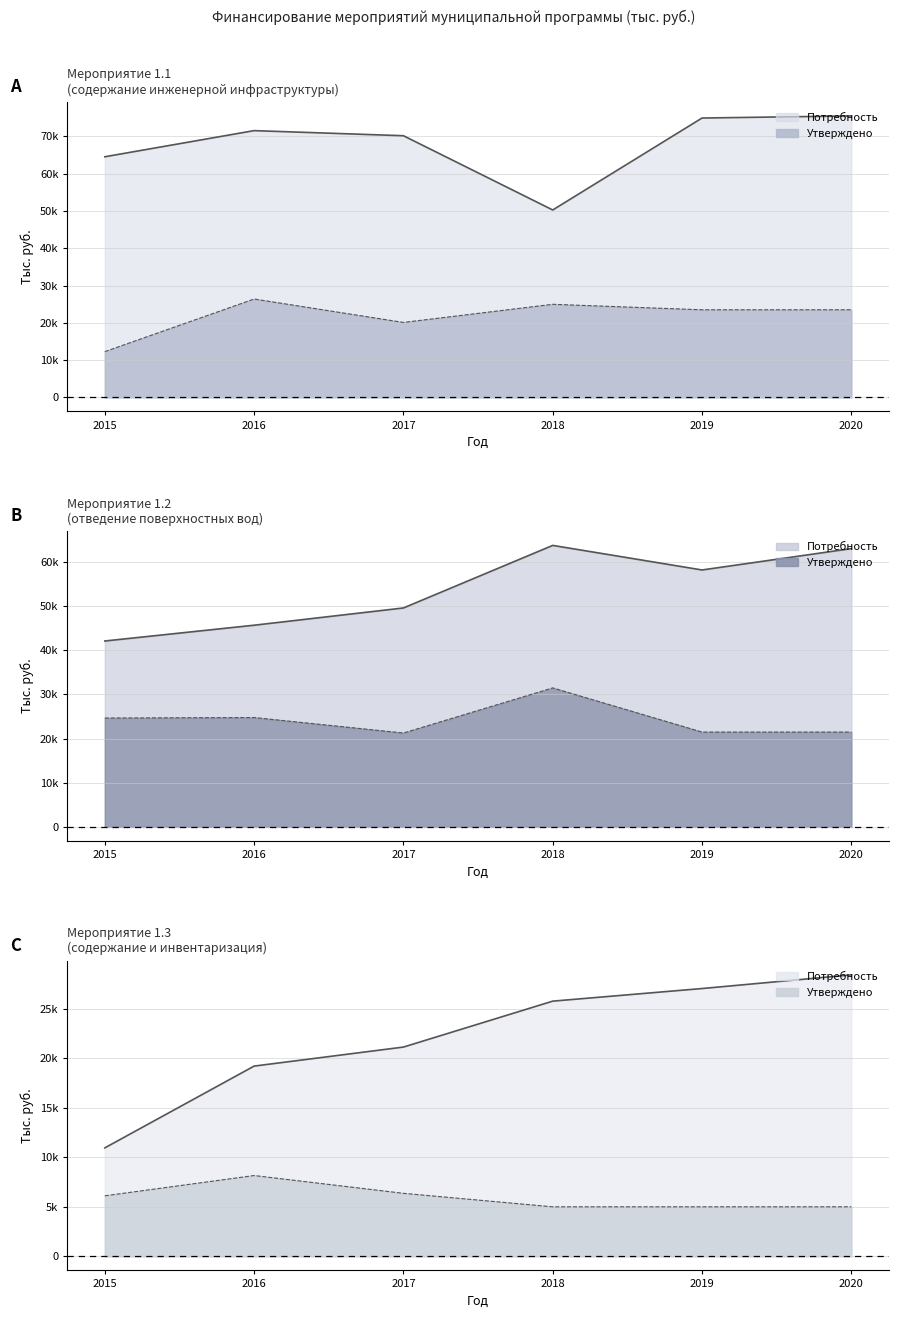

Which category has the lowest value across all series?

2018